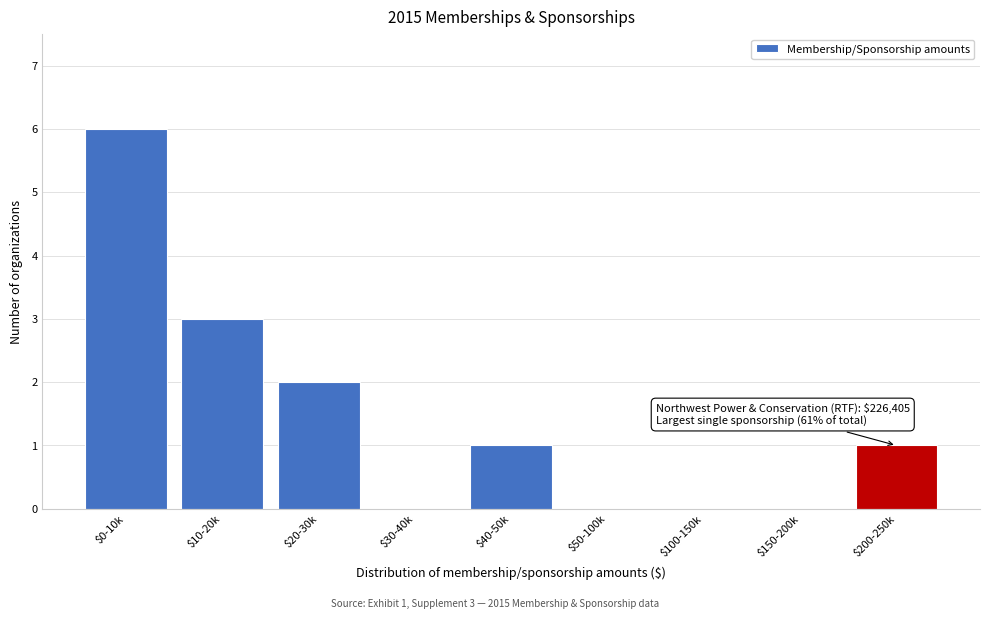

At which category does the chart reach its peak across all series?

$0-10k